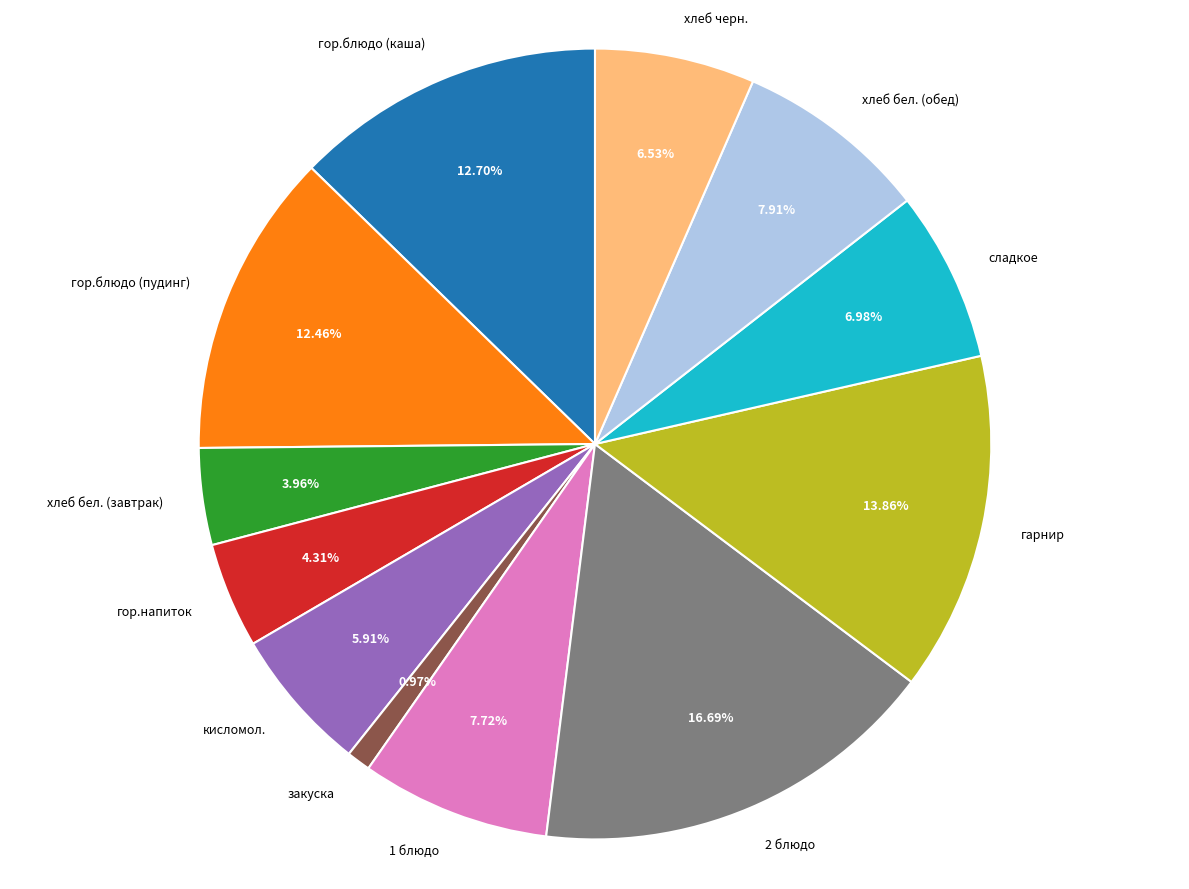

What is the ratio of the value at гор.напиток to the value at гор.блюдо (каша)?

0.3